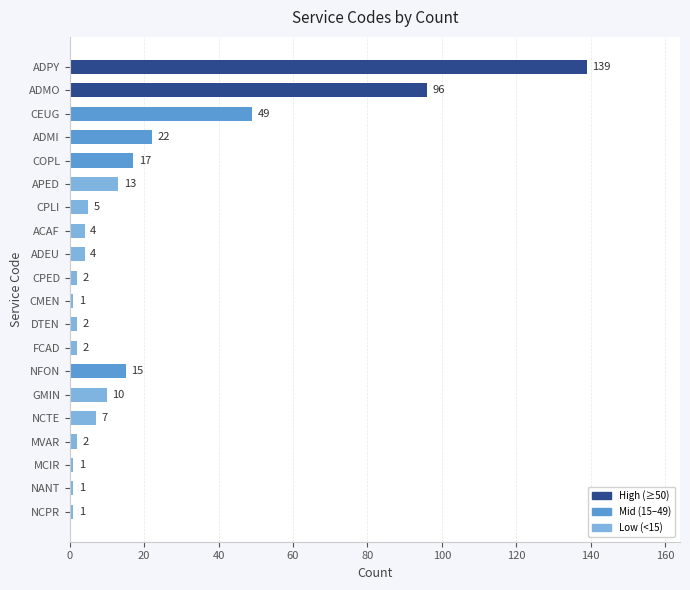

Reading top to bottom, extract all data points from this chart.

139	96	49	22	17	13	5	4	4	2	1	2	2	15	10	7	2	1	1	1